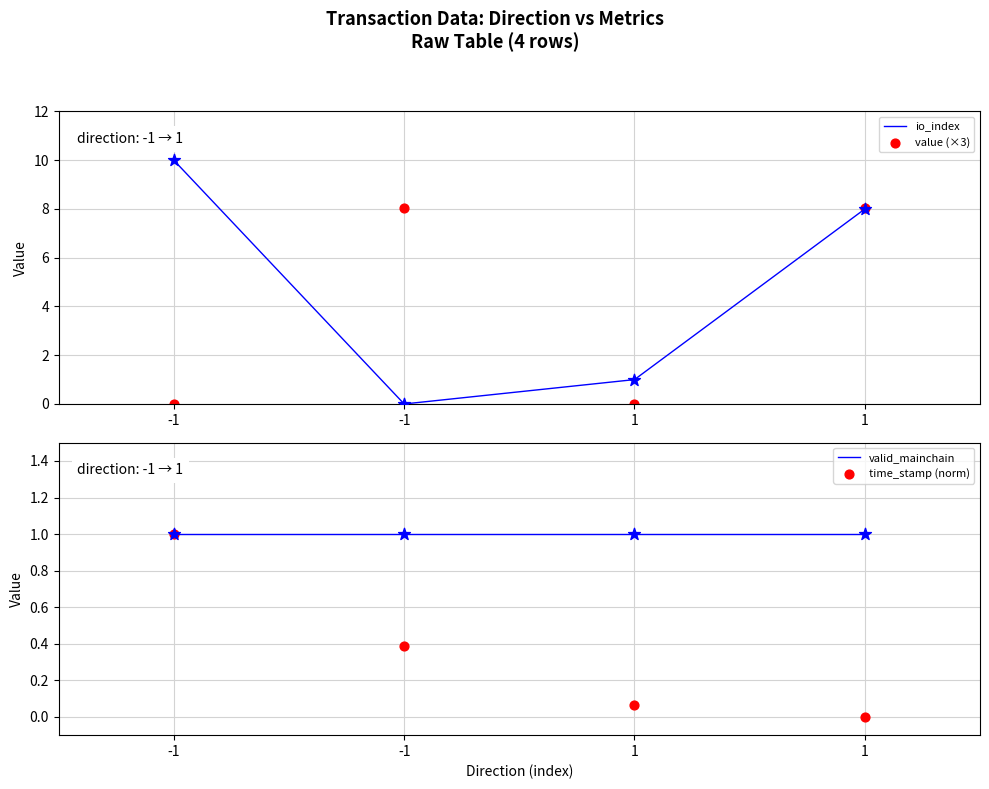

Which series reaches the minimum Y coordinate?

io_index